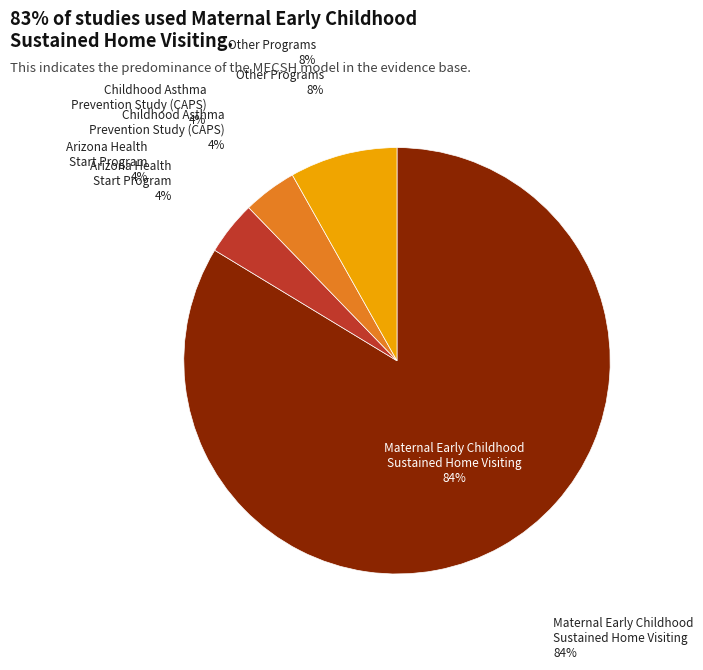

Do Maternal Early Childhood Sustained Home Visiting (MECSH) and Childhood Asthma Prevention Study (CAPS) together represent more than half of the pie?

Yes